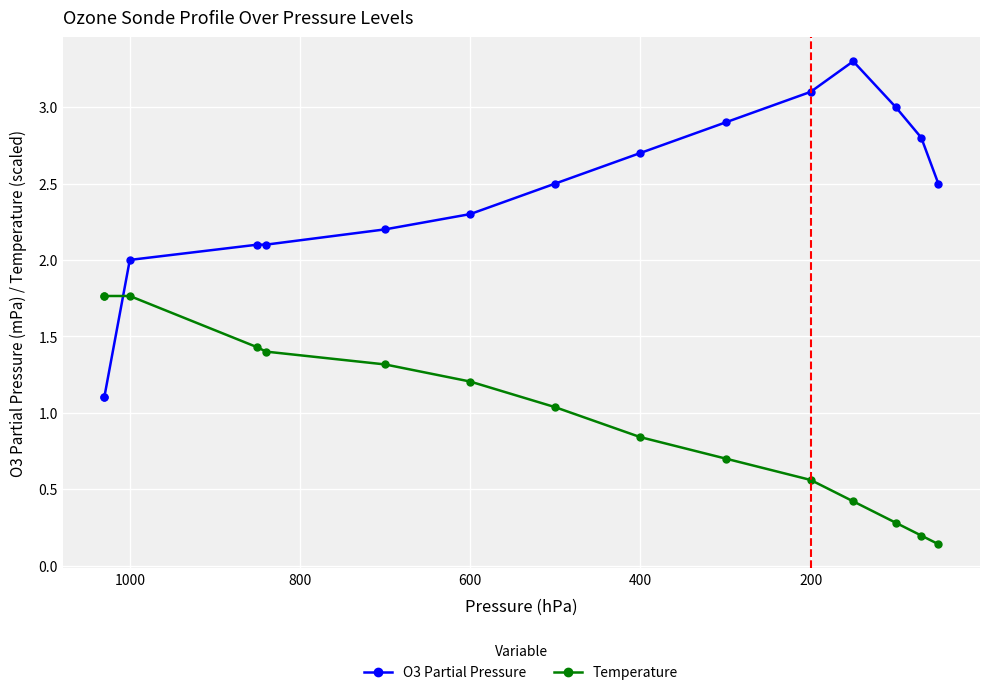

What is the total value across all series at 400?

3.5